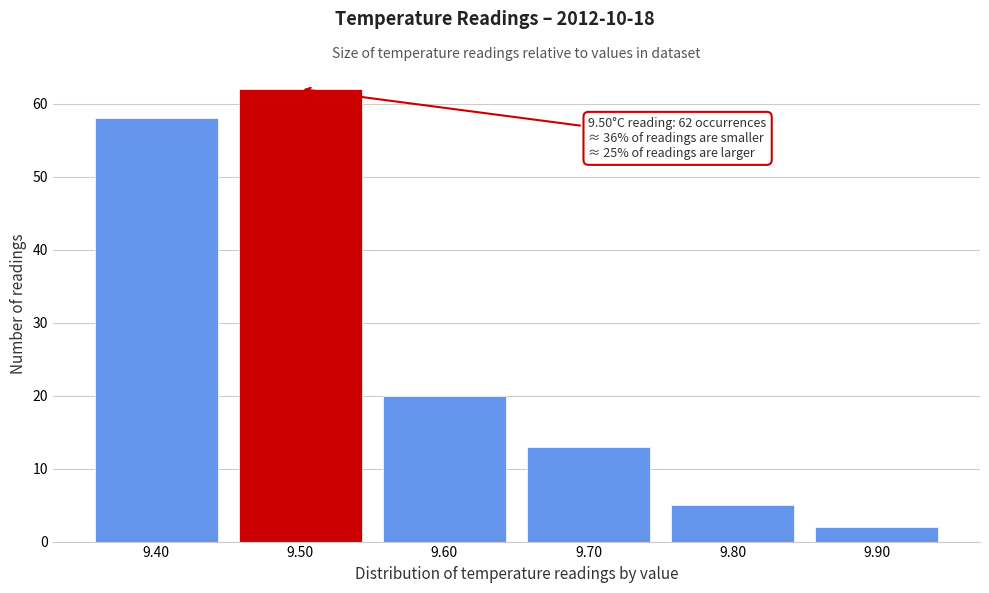

Over which range of the x-axis is the bar tallest?

9.45 to 9.55